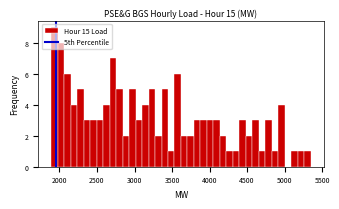

Read against the x-axis, roughly where is the centre of the tallest bar?

1950